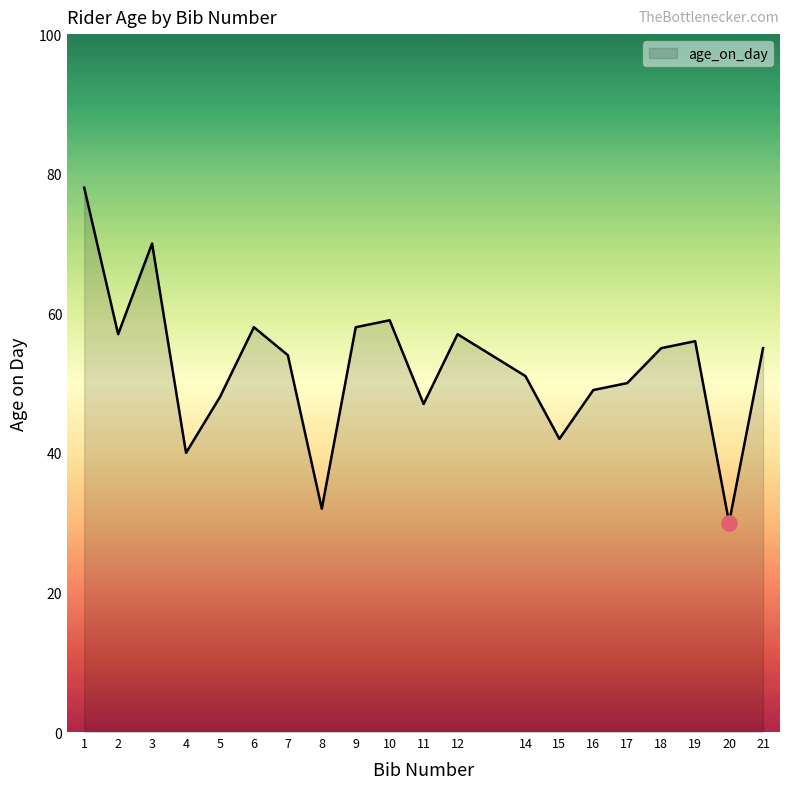

Between 4 and 21, which is larger?

21